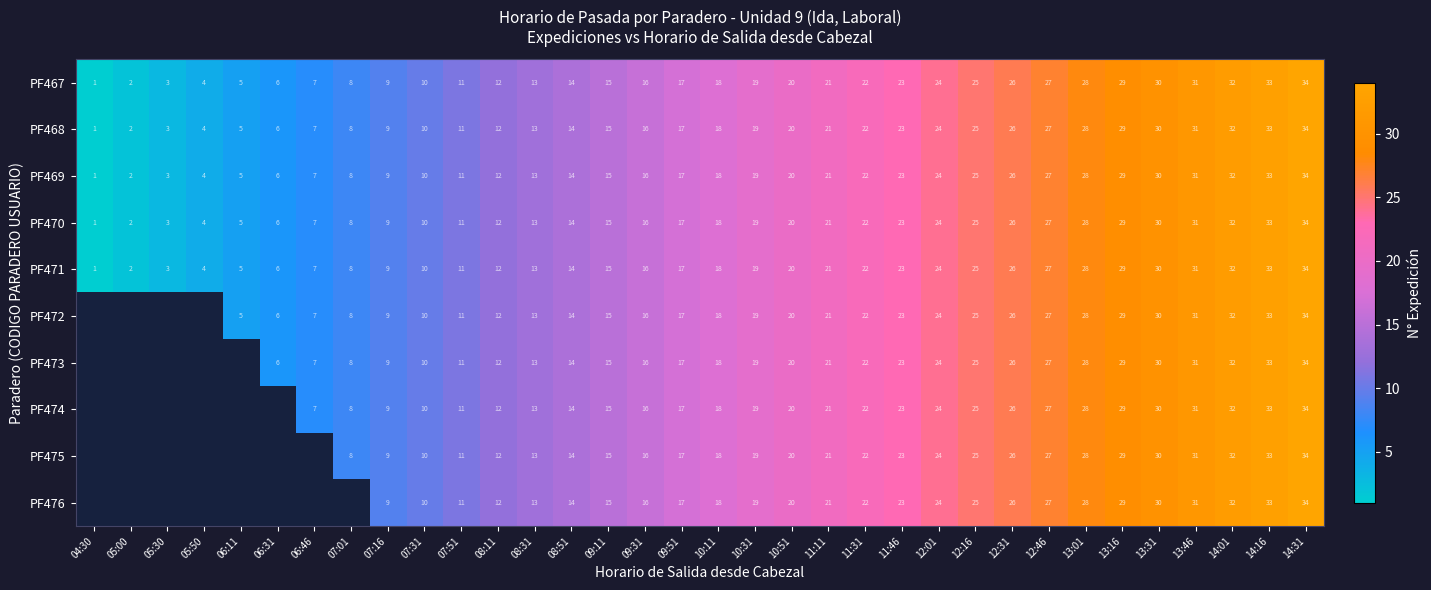

The PF474 series shows 12.0 at 11:31. True or false?

False